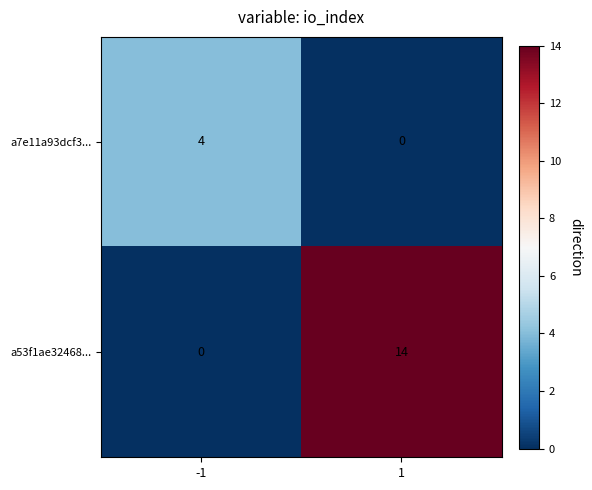

What is the highest value of the a7e11a93dcf3... series?

4